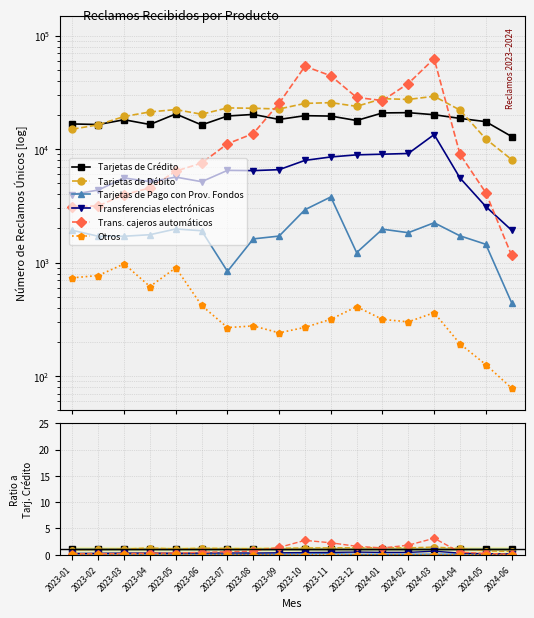

Reading right to left, transcribe all the data shown in this chart.

Tarjetas de Crédito: 2024-06=1.0	2024-05=1.0	2024-04=1.0	2024-03=1.0	2024-02=1.0	2024-01=1.0	2023-12=1.0	2023-11=1.0	2023-10=1.0	2023-09=1.0	2023-08=1.0	2023-07=1.0	2023-06=1.0	2023-05=1.0	2023-04=1.0	2023-03=1.0	2023-02=1.0	2023-01=1.0
Tarjetas de Débito: 2024-06=0.6	2024-05=0.7	2024-04=1.2	2024-03=1.5	2024-02=1.3	2024-01=1.3	2023-12=1.3	2023-11=1.3	2023-10=1.3	2023-09=1.2	2023-08=1.1	2023-07=1.2	2023-06=1.2	2023-05=1.1	2023-04=1.3	2023-03=1.1	2023-02=1.0	2023-01=0.9
Tarjetas de Pago con Prov. Fondos: 2024-06=0.0	2024-05=0.1	2024-04=0.1	2024-03=0.1	2024-02=0.1	2024-01=0.1	2023-12=0.1	2023-11=0.2	2023-10=0.1	2023-09=0.1	2023-08=0.1	2023-07=0.0	2023-06=0.1	2023-05=0.1	2023-04=0.1	2023-03=0.1	2023-02=0.1	2023-01=0.1
Transferencias electrónicas: 2024-06=0.1	2024-05=0.2	2024-04=0.3	2024-03=0.7	2024-02=0.4	2024-01=0.4	2023-12=0.5	2023-11=0.4	2023-10=0.4	2023-09=0.4	2023-08=0.3	2023-07=0.3	2023-06=0.3	2023-05=0.3	2023-04=0.3	2023-03=0.3	2023-02=0.3	2023-01=0.2
Trans. cajeros automáticos: 2024-06=0.1	2024-05=0.2	2024-04=0.5	2024-03=3.1	2024-02=1.8	2024-01=1.3	2023-12=1.6	2023-11=2.3	2023-10=2.7	2023-09=1.4	2023-08=0.7	2023-07=0.6	2023-06=0.5	2023-05=0.3	2023-04=0.3	2023-03=0.2	2023-02=0.2	2023-01=0.2
Otros: 2024-06=0.0	2024-05=0.0	2024-04=0.0	2024-03=0.0	2024-02=0.0	2024-01=0.0	2023-12=0.0	2023-11=0.0	2023-10=0.0	2023-09=0.0	2023-08=0.0	2023-07=0.0	2023-06=0.0	2023-05=0.0	2023-04=0.0	2023-03=0.1	2023-02=0.0	2023-01=0.0